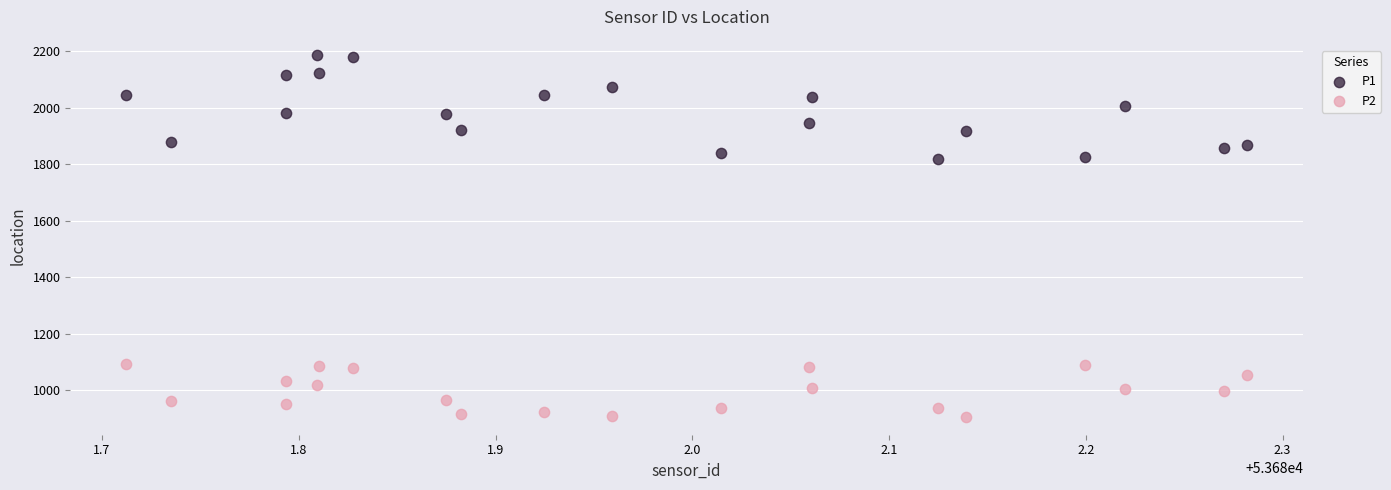

Which series contains the highest Y value?

P1